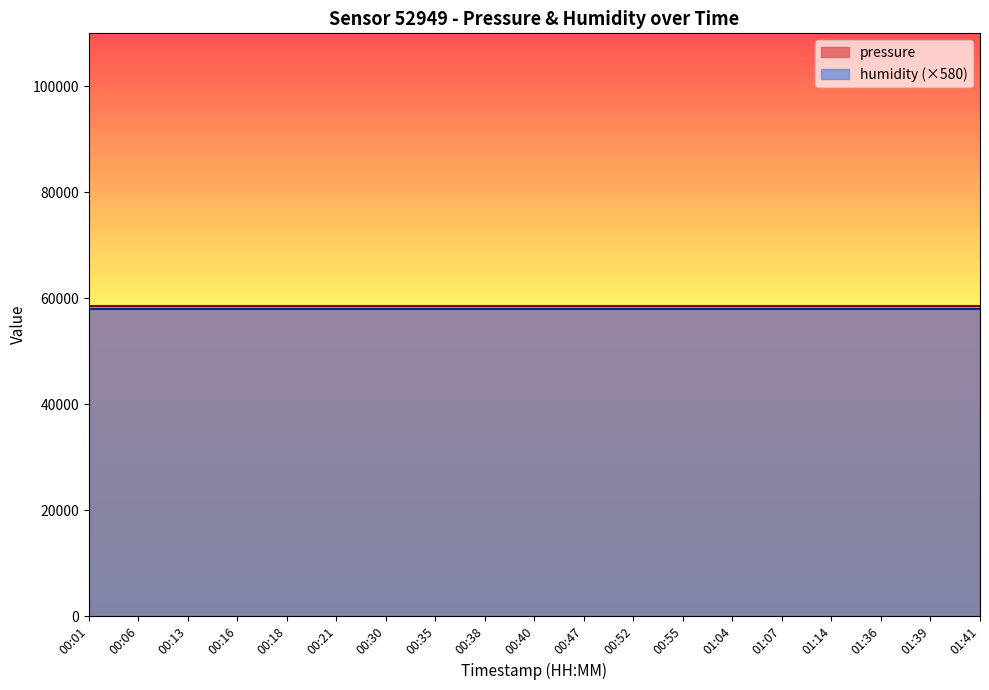

What position from the right is 00:16?

16